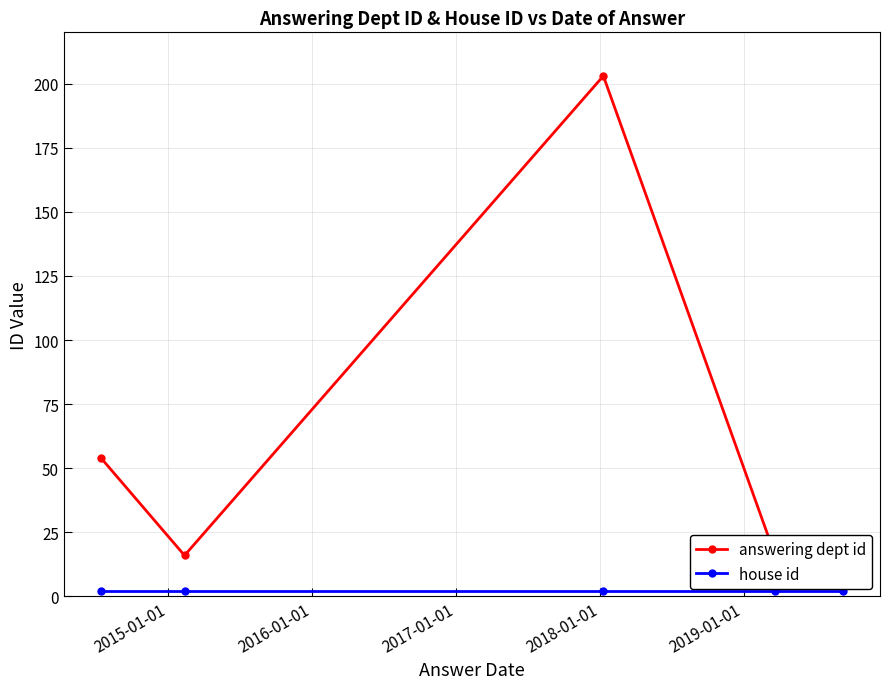

Rank the series by their average value, from highest to lowest.

answering dept id, house id